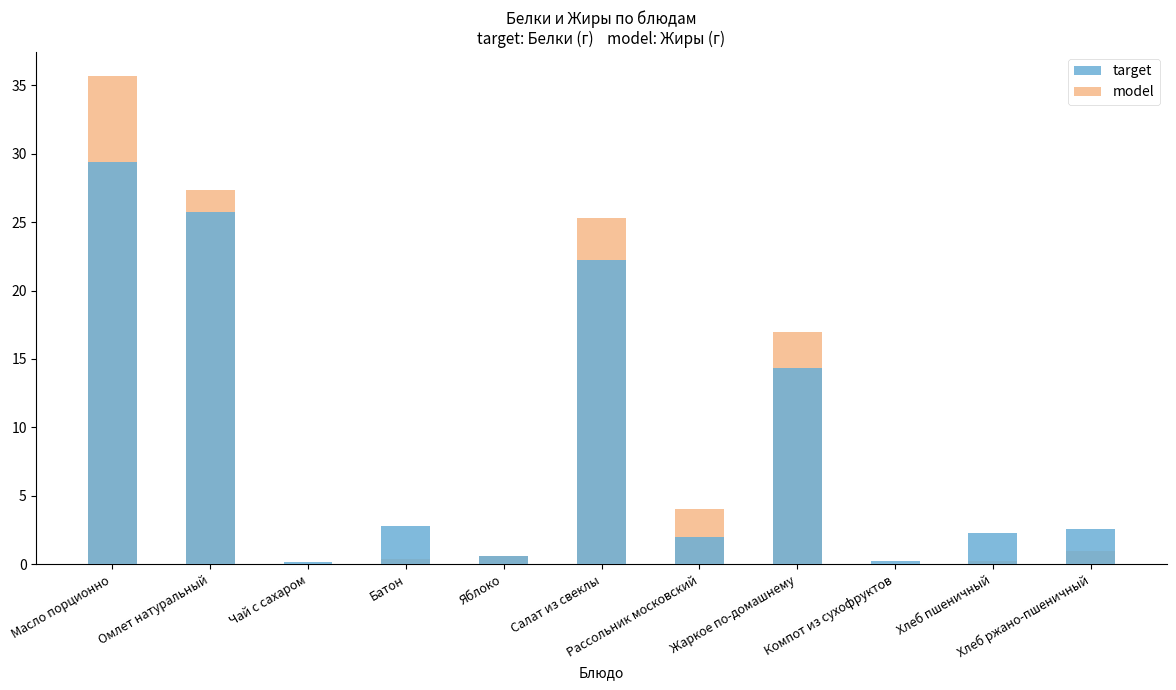

What is the average value of the model series?

10.1